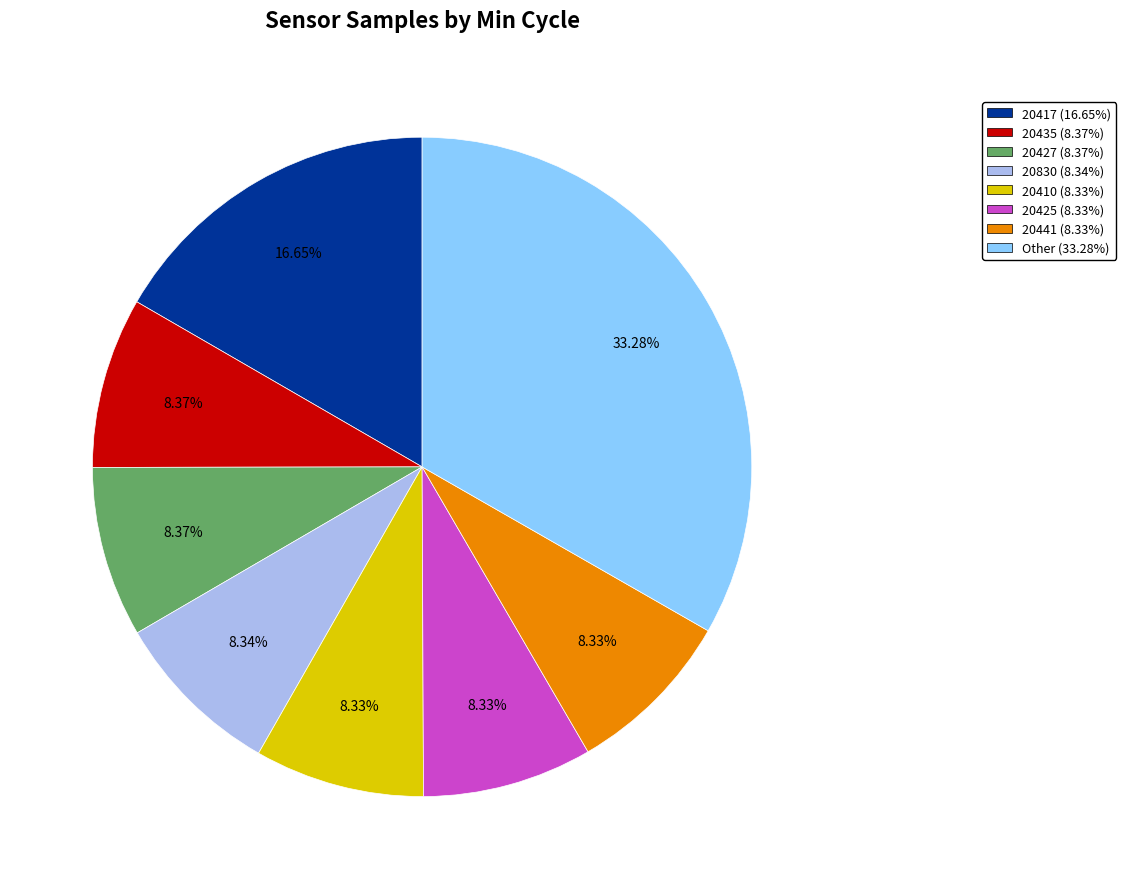

What is the ratio of the value at 20417 (16.65%) to the value at Other (33.28%)?

0.5